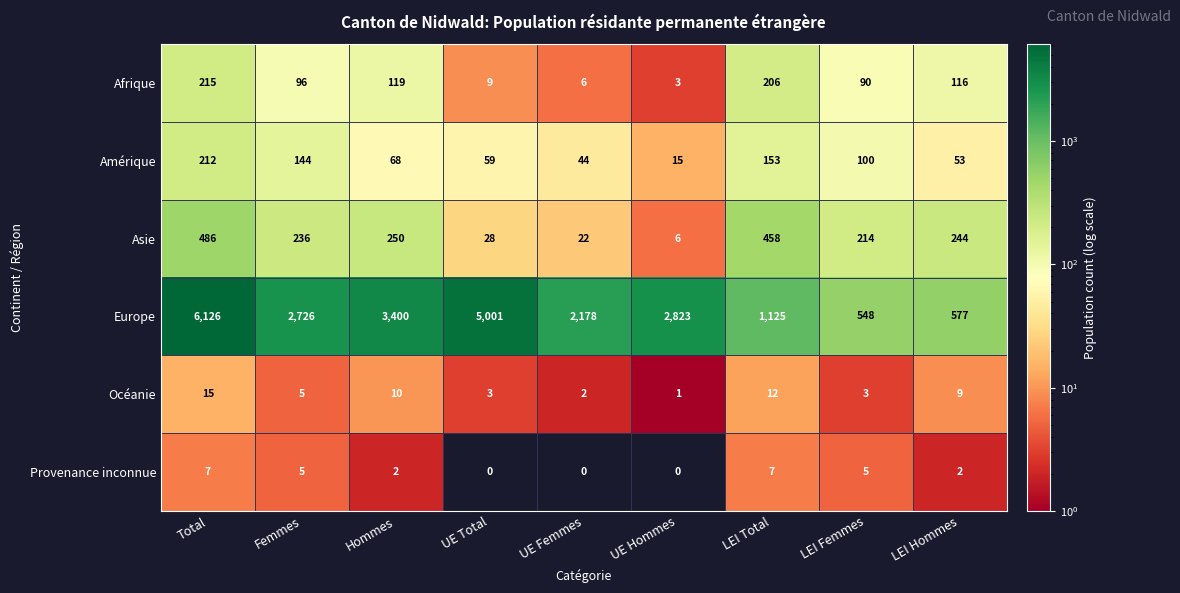

How many categories are shown in the chart?

9